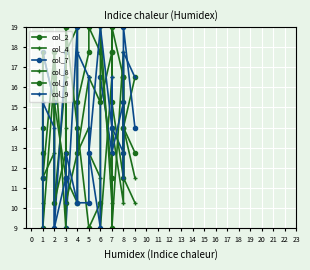

How many values in the col_4 series exceed 14?

8